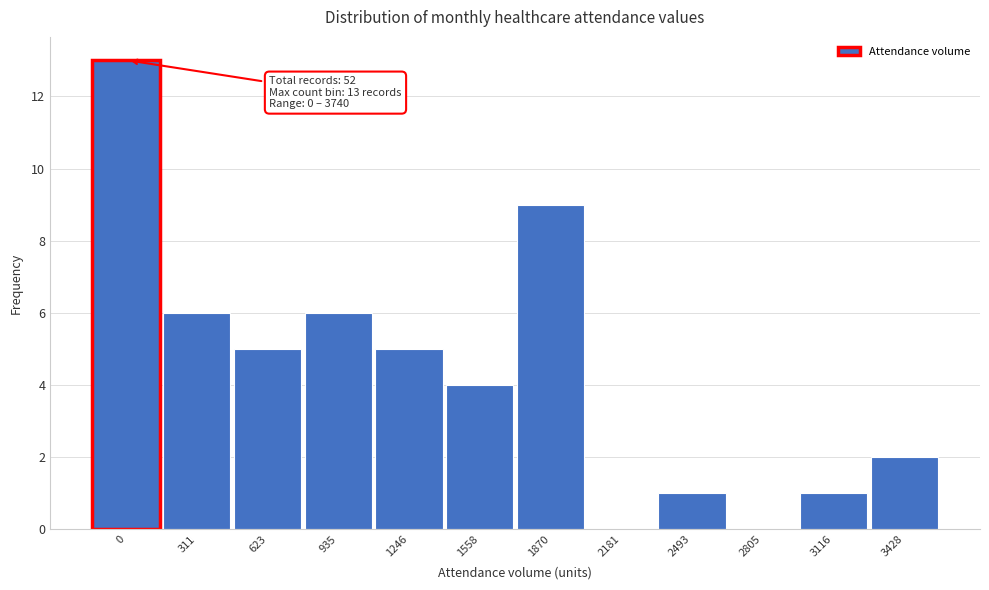

Reading left to right, list all the values displayed in this chart.

0=13	311=6	623=5	935=6	1246=5	1558=4	1870=9	2181=0	2493=1	2805=0	3116=1	3428=2